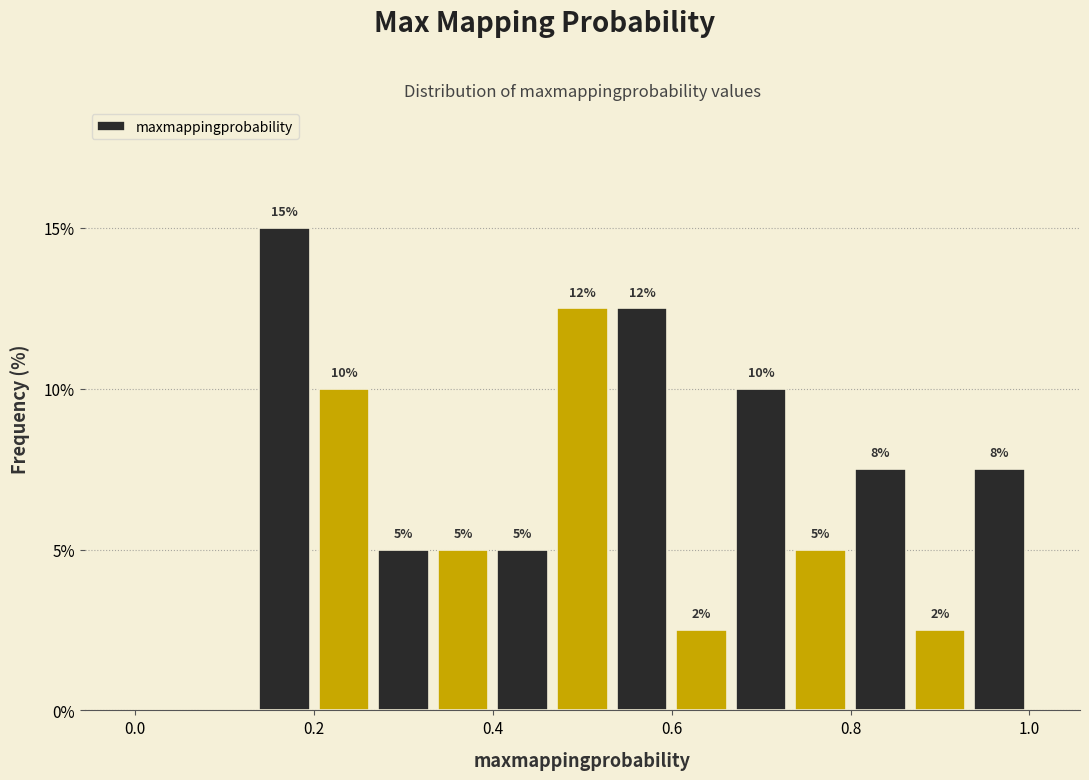

Around what value on the x-axis is the tallest bar? Give the approximate position of its centre, as read against the axis.

0.16